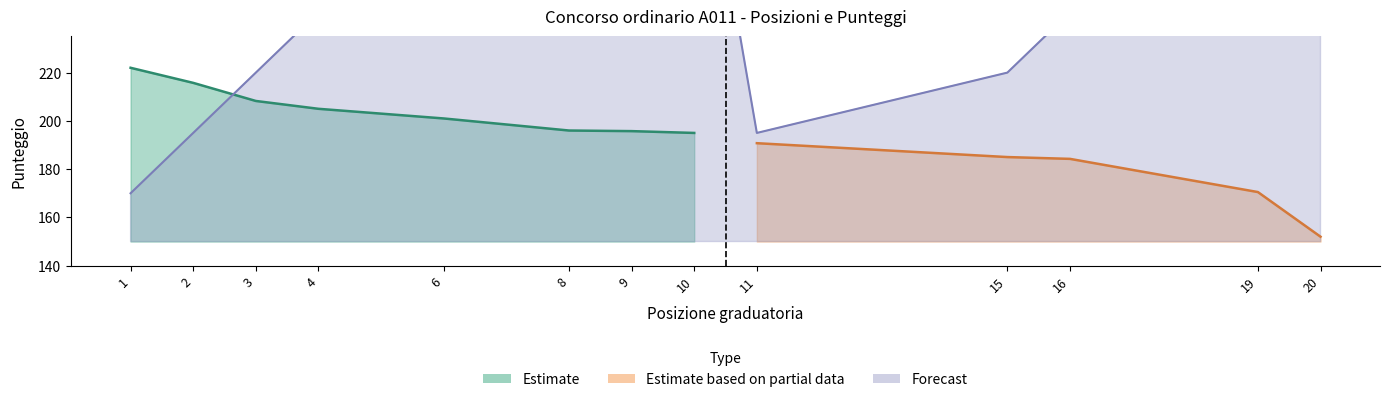

How many lines are shown in the chart?

3